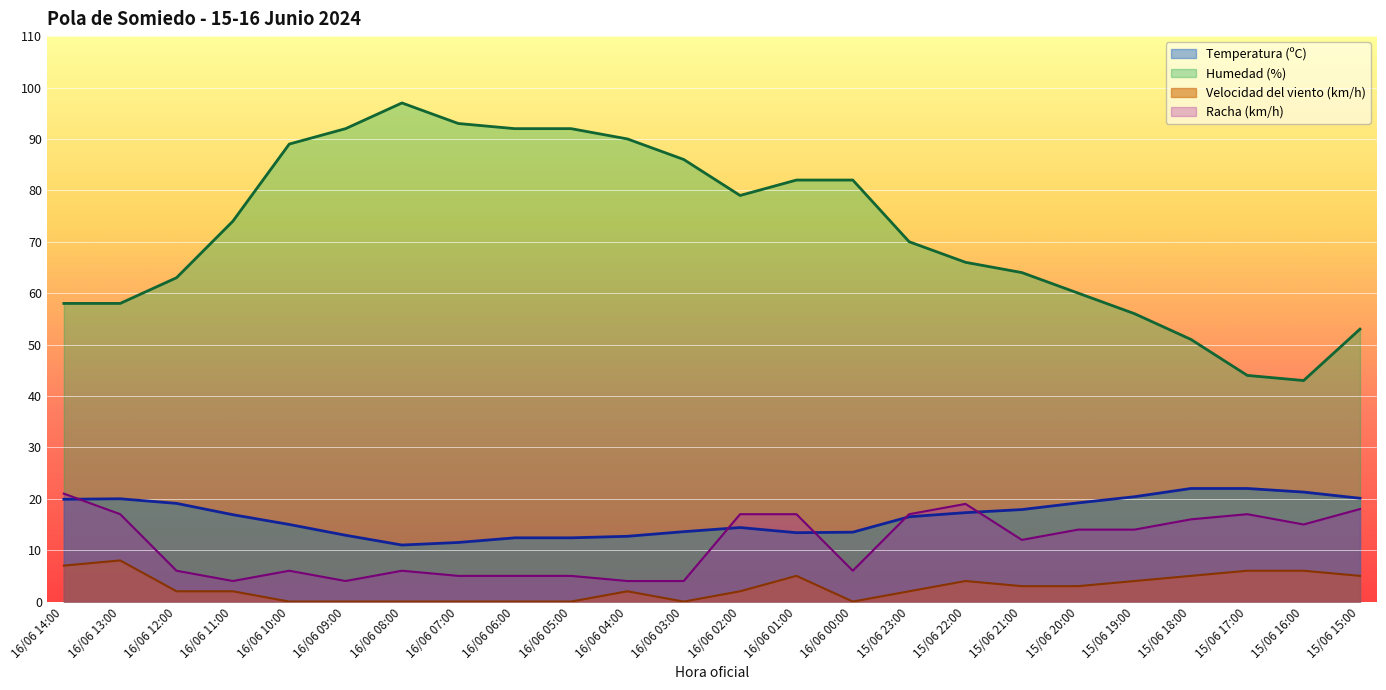

Reading left to right, what are all the values shown in this chart?

Temperatura (ºC): 16/06 14:00=19.9	16/06 13:00=20.0	16/06 12:00=19.1	16/06 11:00=16.9	16/06 10:00=15.0	16/06 09:00=12.9	16/06 08:00=11.0	16/06 07:00=11.5	16/06 06:00=12.4	16/06 05:00=12.4	16/06 04:00=12.7	16/06 03:00=13.6	16/06 02:00=14.4	16/06 01:00=13.4	16/06 00:00=13.5	15/06 23:00=16.5	15/06 22:00=17.3	15/06 21:00=17.9	15/06 20:00=19.2	15/06 19:00=20.4	15/06 18:00=22.0	15/06 17:00=22.0	15/06 16:00=21.3	15/06 15:00=20.1
Humedad (%): 16/06 14:00=58.0	16/06 13:00=58.0	16/06 12:00=63.0	16/06 11:00=74.0	16/06 10:00=89.0	16/06 09:00=92.0	16/06 08:00=97.0	16/06 07:00=93.0	16/06 06:00=92.0	16/06 05:00=92.0	16/06 04:00=90.0	16/06 03:00=86.0	16/06 02:00=79.0	16/06 01:00=82.0	16/06 00:00=82.0	15/06 23:00=70.0	15/06 22:00=66.0	15/06 21:00=64.0	15/06 20:00=60.0	15/06 19:00=56.0	15/06 18:00=51.0	15/06 17:00=44.0	15/06 16:00=43.0	15/06 15:00=53.0
Velocidad del viento (km/h): 16/06 14:00=7.0	16/06 13:00=8.0	16/06 12:00=2.0	16/06 11:00=2.0	16/06 10:00=0.0	16/06 09:00=0.0	16/06 08:00=0.0	16/06 07:00=0.0	16/06 06:00=0.0	16/06 05:00=0.0	16/06 04:00=2.0	16/06 03:00=0.0	16/06 02:00=2.0	16/06 01:00=5.0	16/06 00:00=0.0	15/06 23:00=2.0	15/06 22:00=4.0	15/06 21:00=3.0	15/06 20:00=3.0	15/06 19:00=4.0	15/06 18:00=5.0	15/06 17:00=6.0	15/06 16:00=6.0	15/06 15:00=5.0
Racha (km/h): 16/06 14:00=21.0	16/06 13:00=17.0	16/06 12:00=6.0	16/06 11:00=4.0	16/06 10:00=6.0	16/06 09:00=4.0	16/06 08:00=6.0	16/06 07:00=5.0	16/06 06:00=5.0	16/06 05:00=5.0	16/06 04:00=4.0	16/06 03:00=4.0	16/06 02:00=17.0	16/06 01:00=17.0	16/06 00:00=6.0	15/06 23:00=17.0	15/06 22:00=19.0	15/06 21:00=12.0	15/06 20:00=14.0	15/06 19:00=14.0	15/06 18:00=16.0	15/06 17:00=17.0	15/06 16:00=15.0	15/06 15:00=18.0